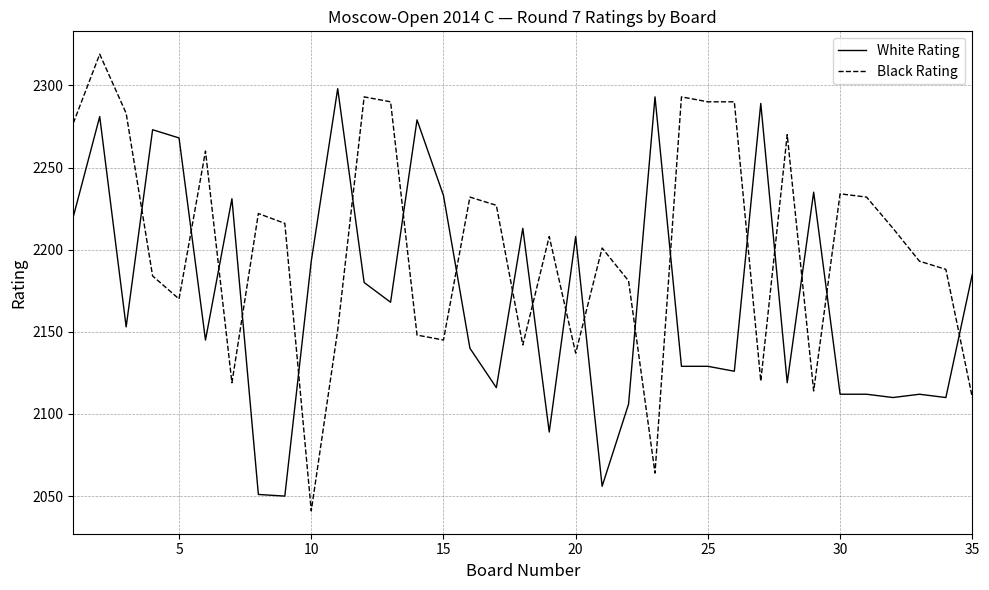

True or false: Black Rating has more than 2 interior local peaks.

True